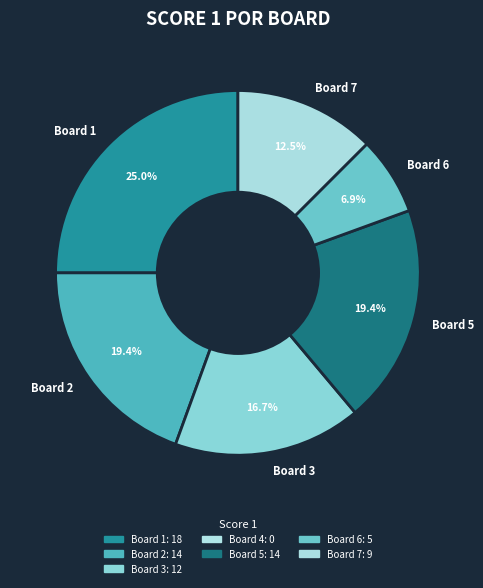

Is there a majority slice in this chart?

No